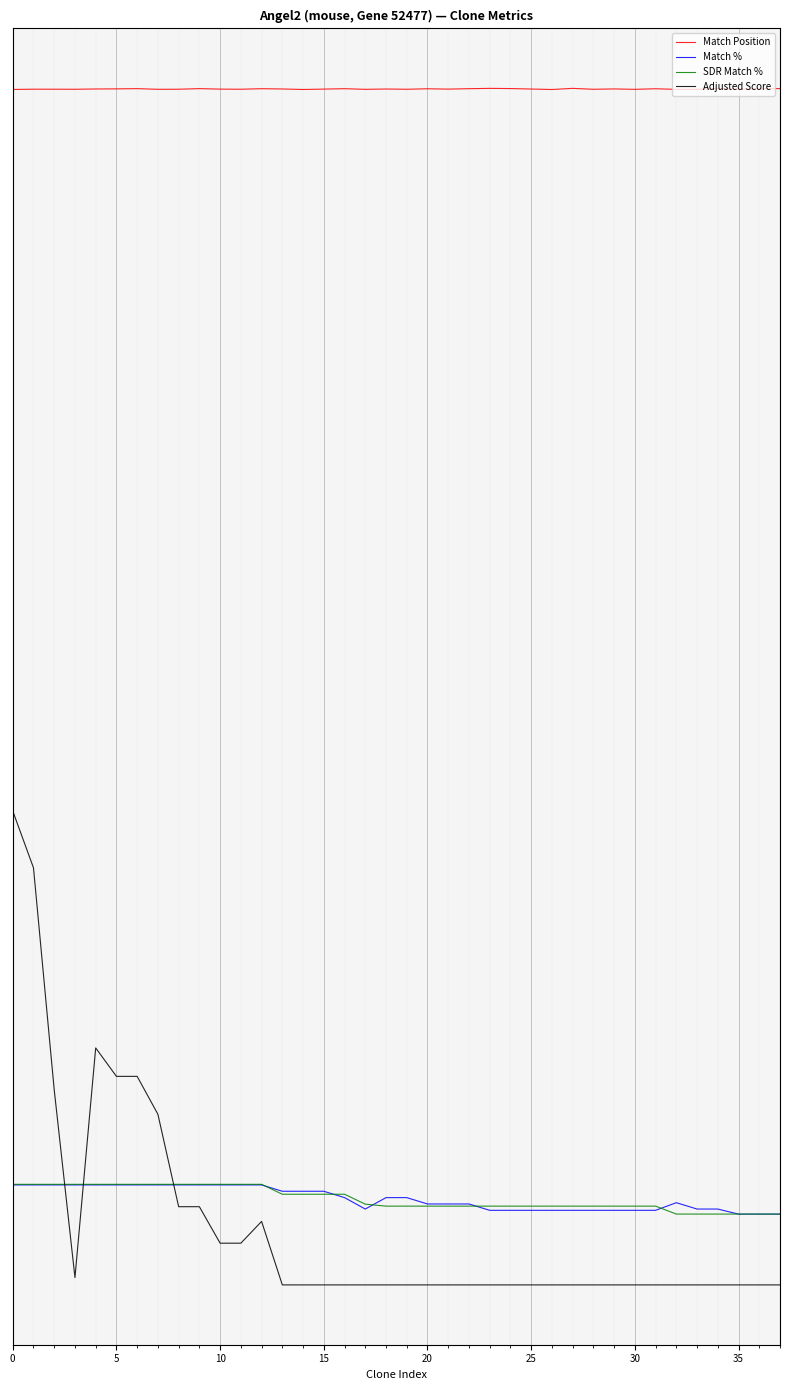

What are all the series names shown in the legend?

Match Position, Match %, SDR Match %, Adjusted Score